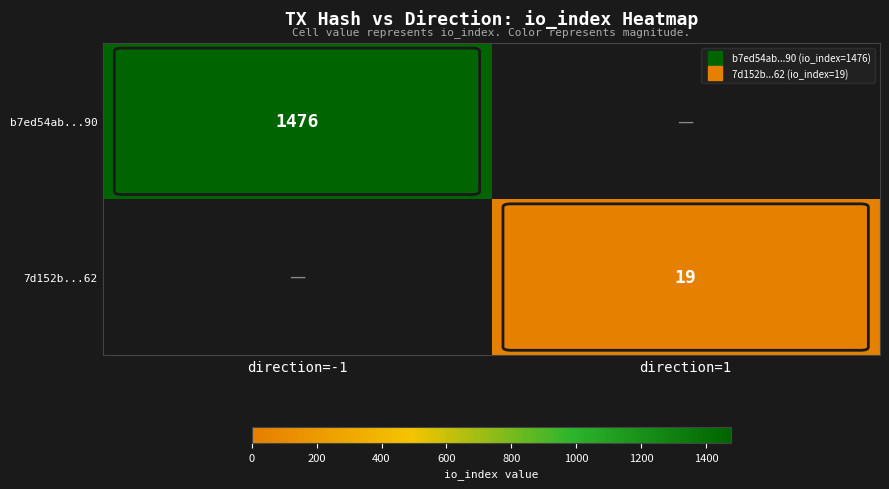

What is the difference between the highest and lowest values at direction=-1?

1476